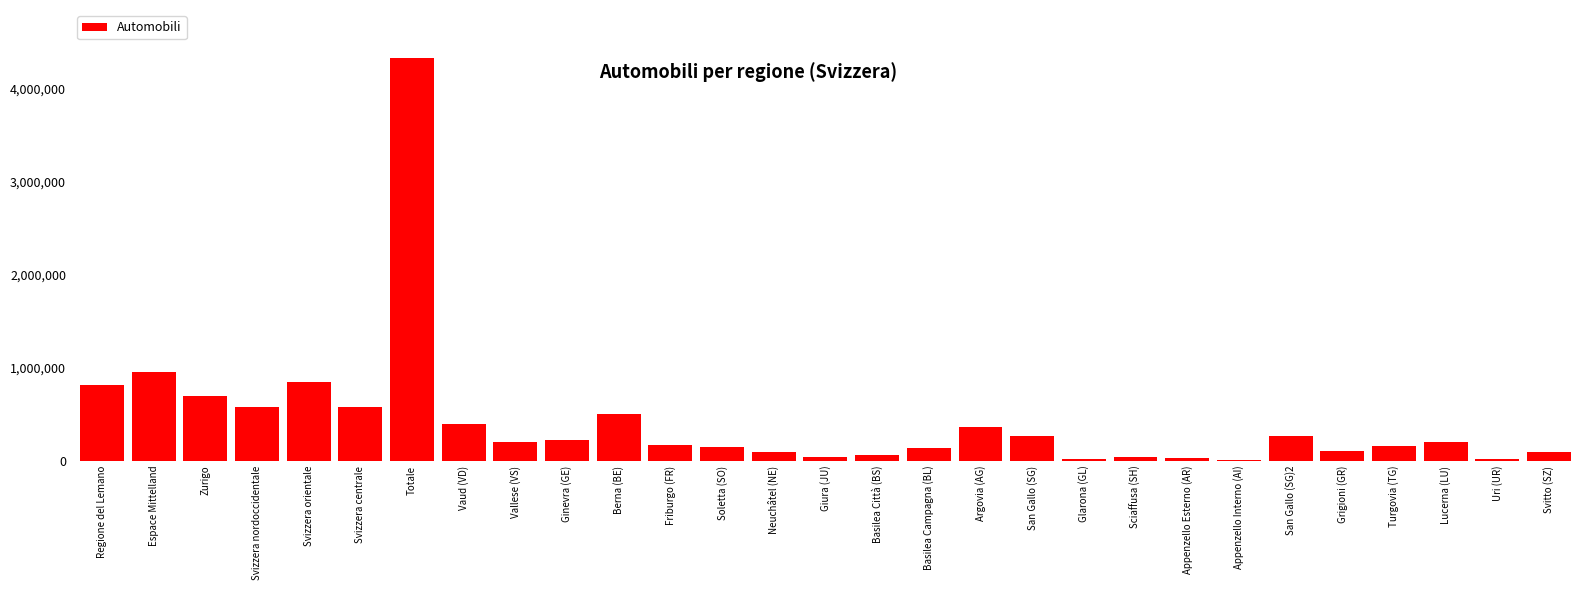

The chart shows a value of 2118882 at Totale. True or false?

False